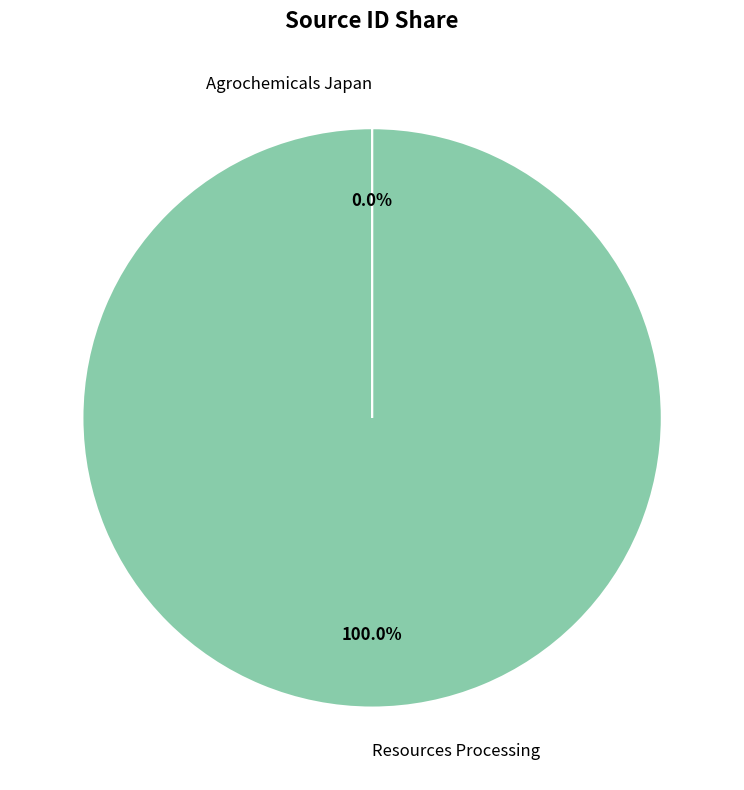

Which category accounts for the majority?

Resources Processing